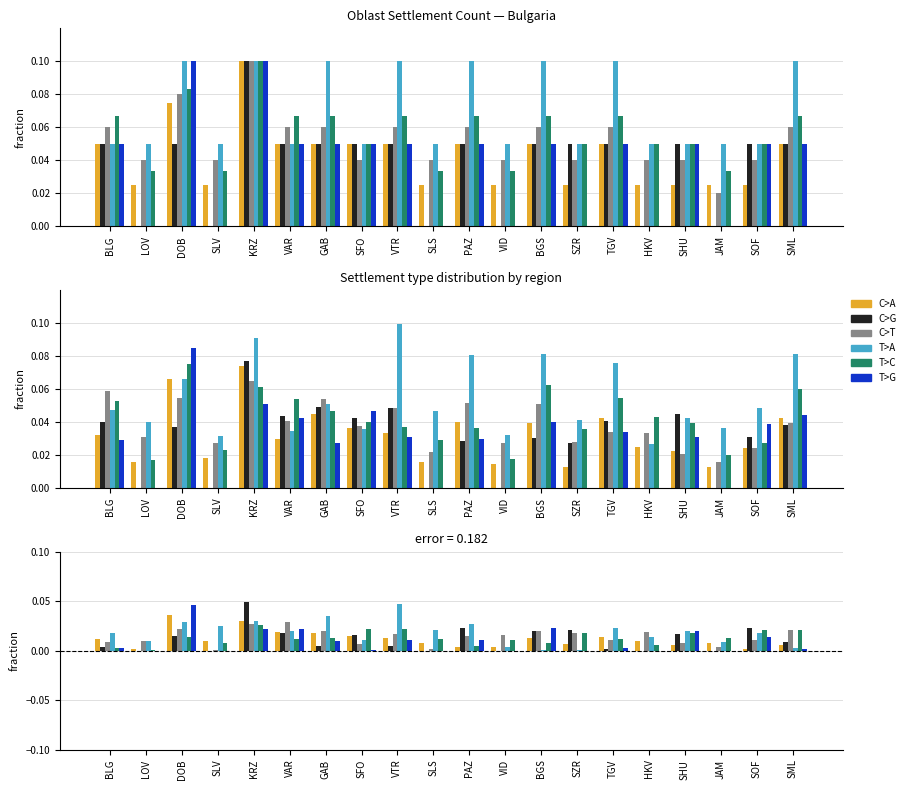

The value of T>G at SLV is 0.0. True or false?

True